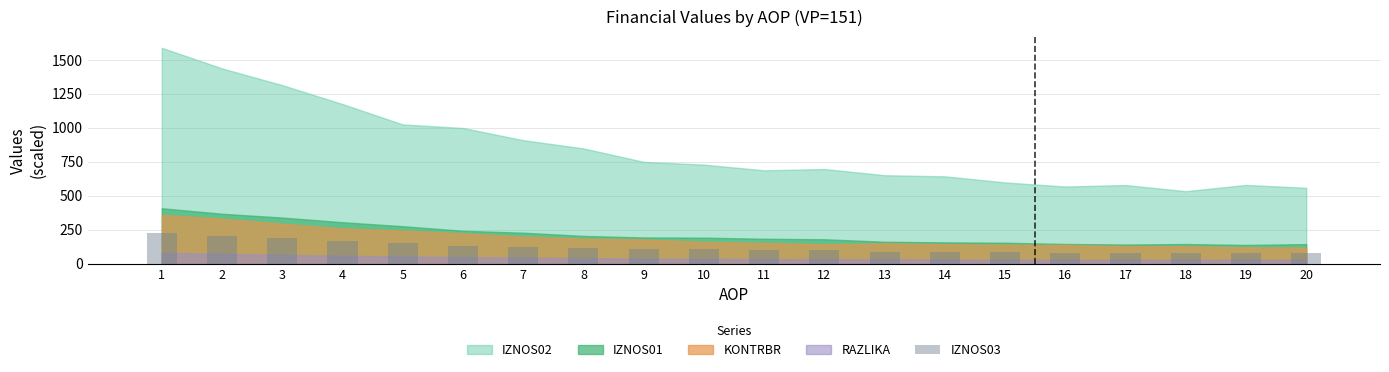

What is the minimum value shown in the chart?

75.7